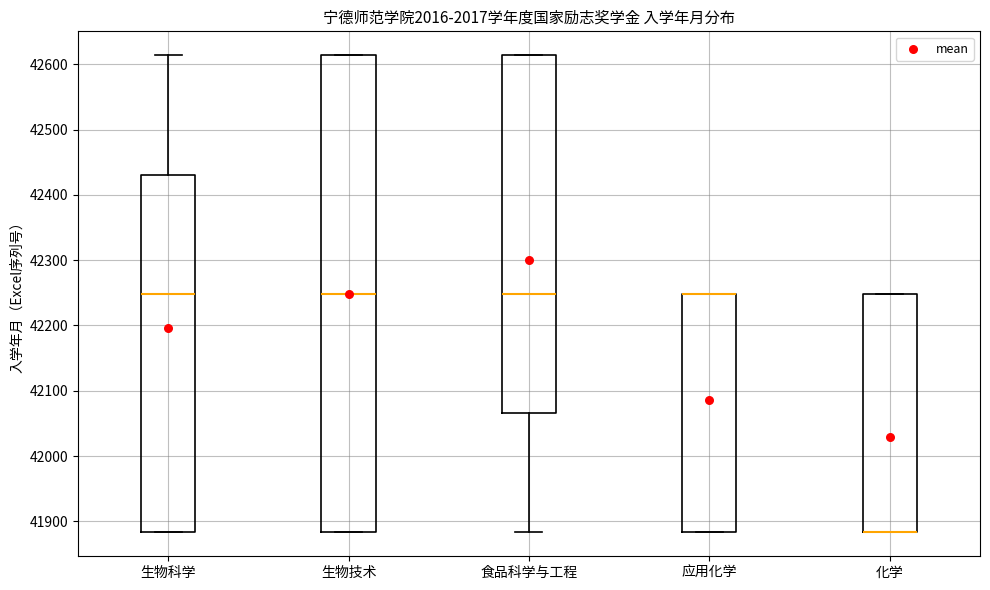

Reading left to right, read every box against the y-axis: the position of its median line, the range the box covers, and the ends of its whiskers. The values are not printed on the chart, so give them approximately, as read against the axis.

生物科学: median 42250, box 41880 to 42430, whiskers 41880 to 42610
生物技术: median 42250, box 41880 to 42610, whiskers 41880 to 42610
食品科学与工程: median 42250, box 42070 to 42610, whiskers 41880 to 42610
应用化学: median 42250 (drawn on the box's upper edge), box 41880 to 42250, whiskers 41880 to 42250
化学: median 41880 (drawn on the box's lower edge), box 41880 to 42250, whiskers 41880 to 42250